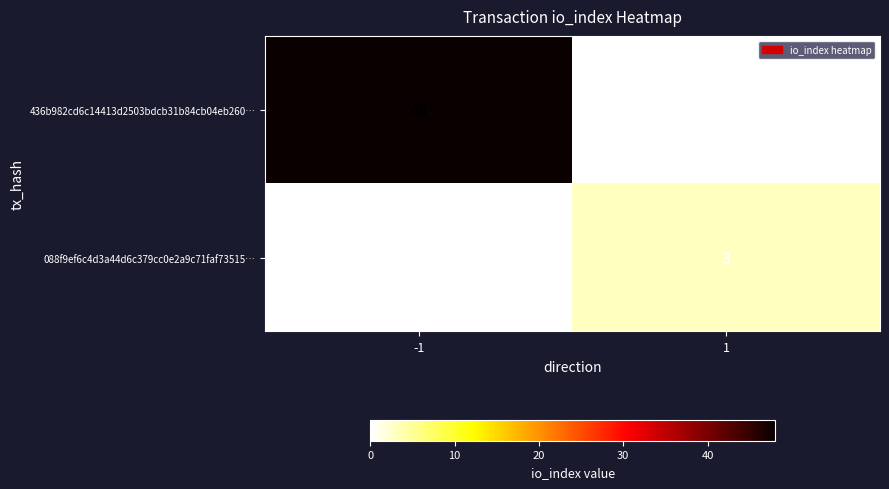

Rank the series by their maximum value, from lowest to highest.

088f9ef6c4d3a44d6c379cc0e2a9c71faf73515…, 436b982cd6c14413d2503bdcb31b84cb04eb260…